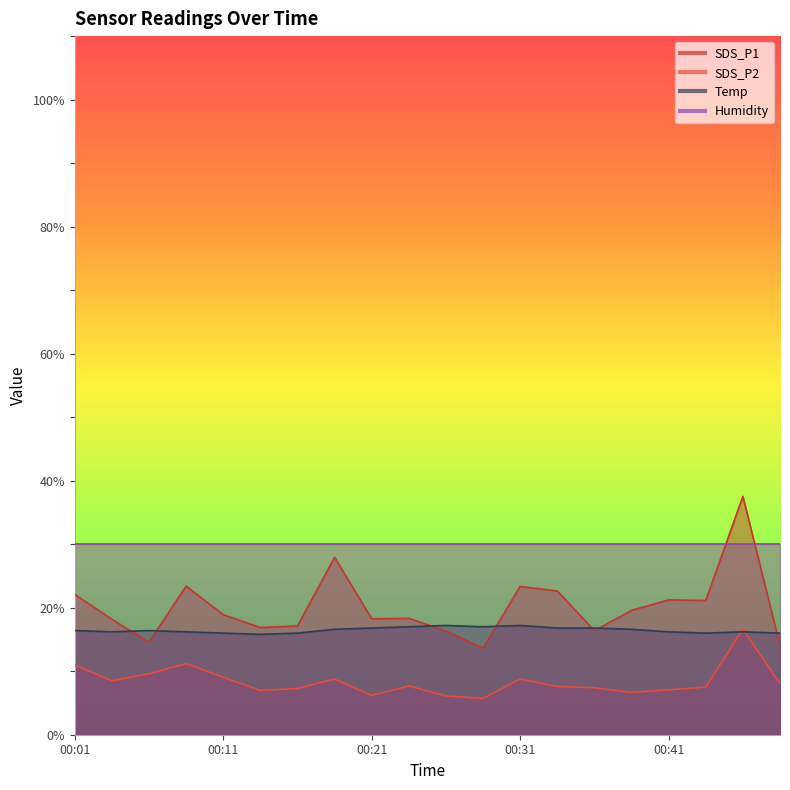

True or false: SDS_P2 and SDS_P1 cross at least once.

False